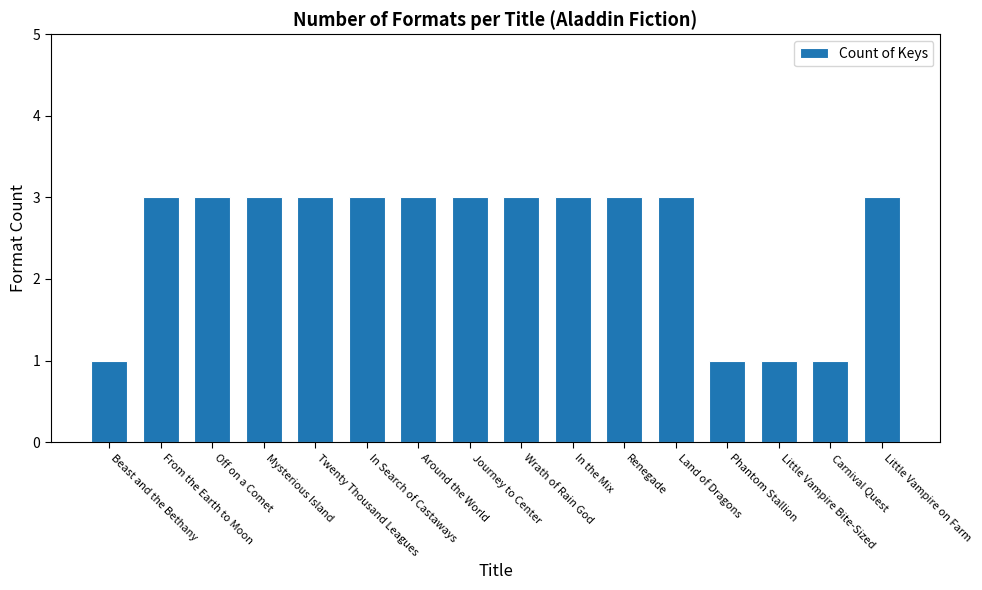

What is the maximum value shown in the chart?

3